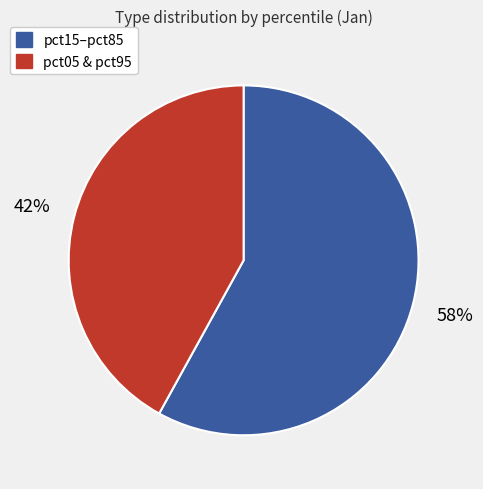

To the nearest percent, what is the average slice percentage?

50%